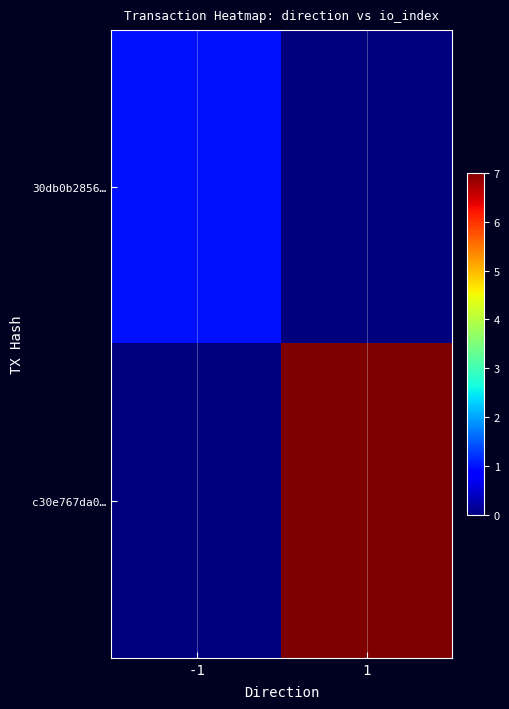

At which category is the sum across all series the highest?

1